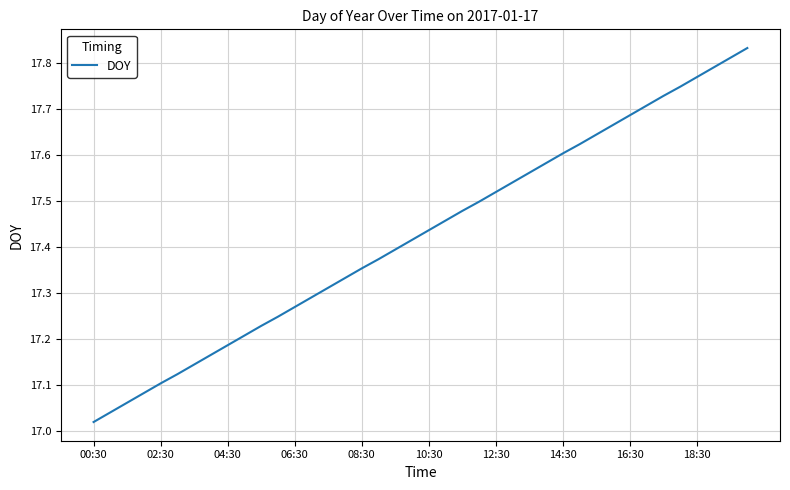

What is the difference between the maximum and minimum values?

0.8